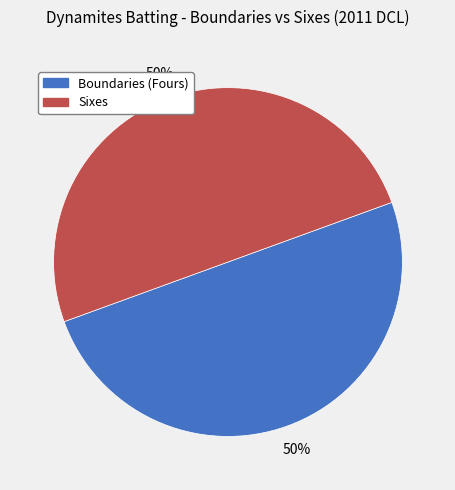

The Boundaries (Fours) slice represents 50% of the pie. True or false?

True